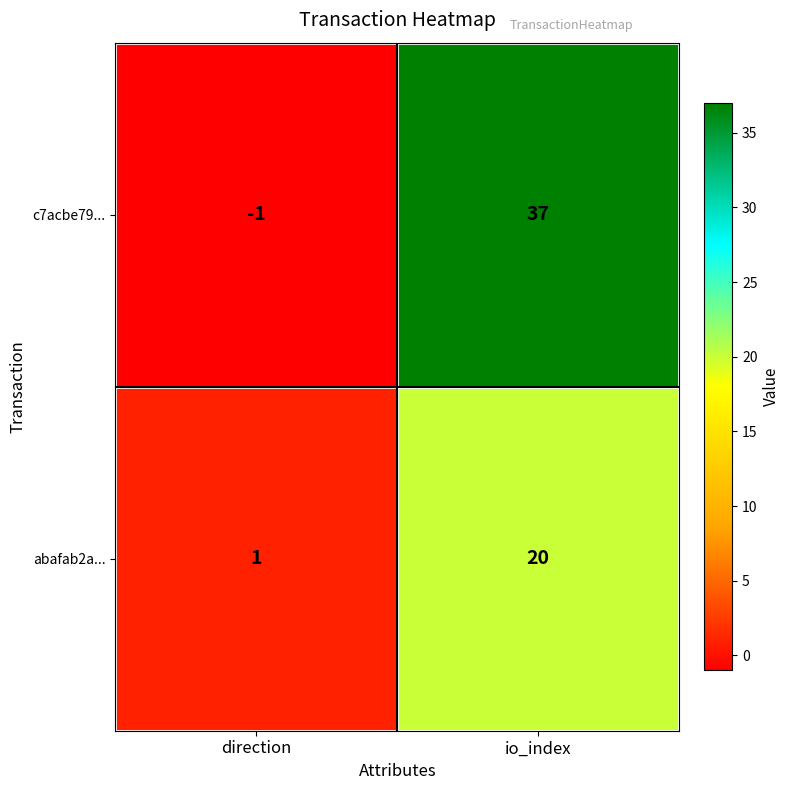

List the series in order of their peak value, highest first.

c7acbe79..., abafab2a...